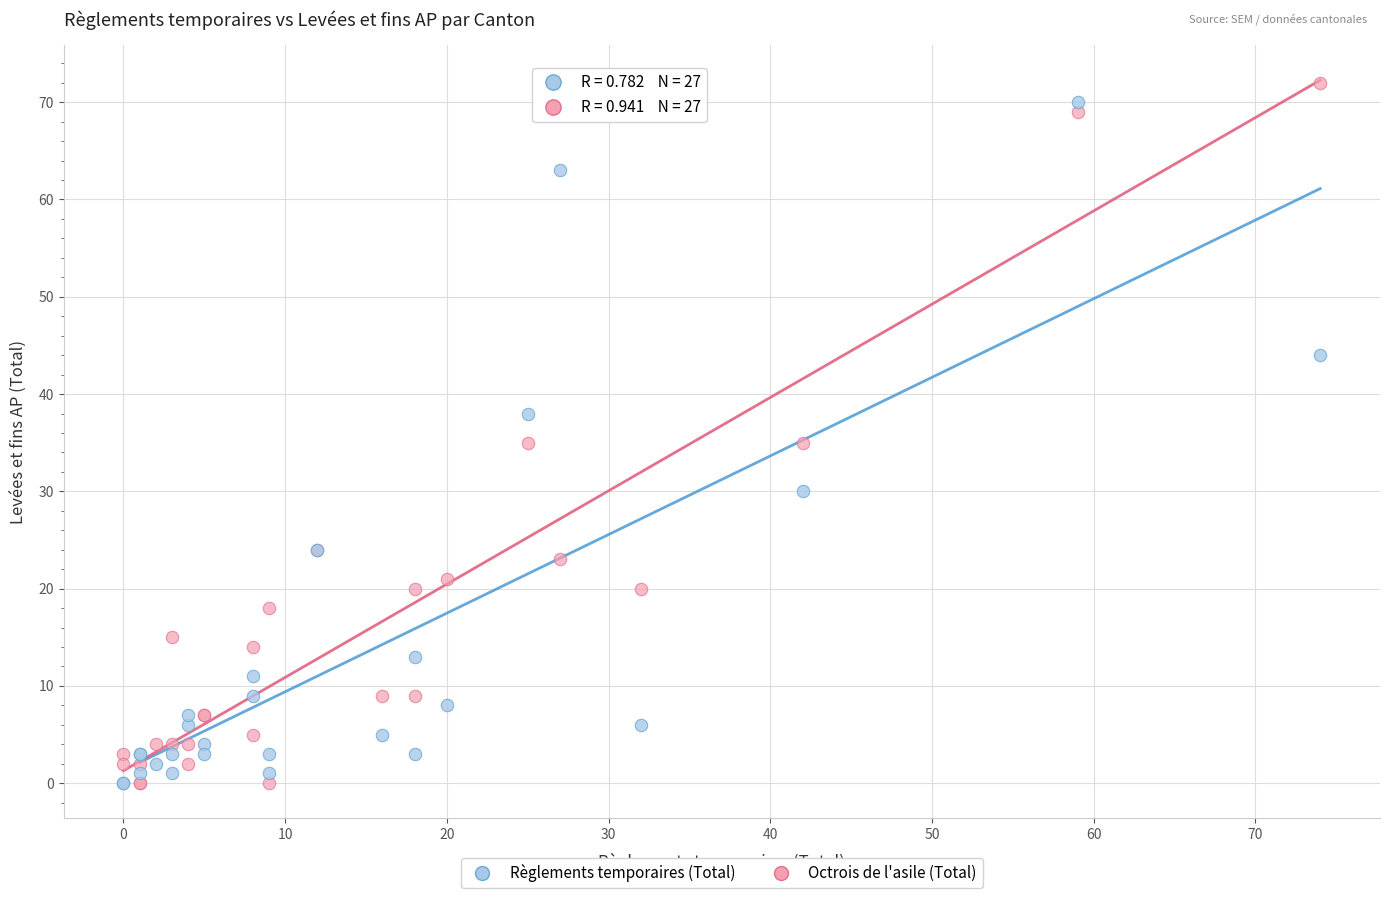

What is the X range (max minus min) for the scatter plot?

74